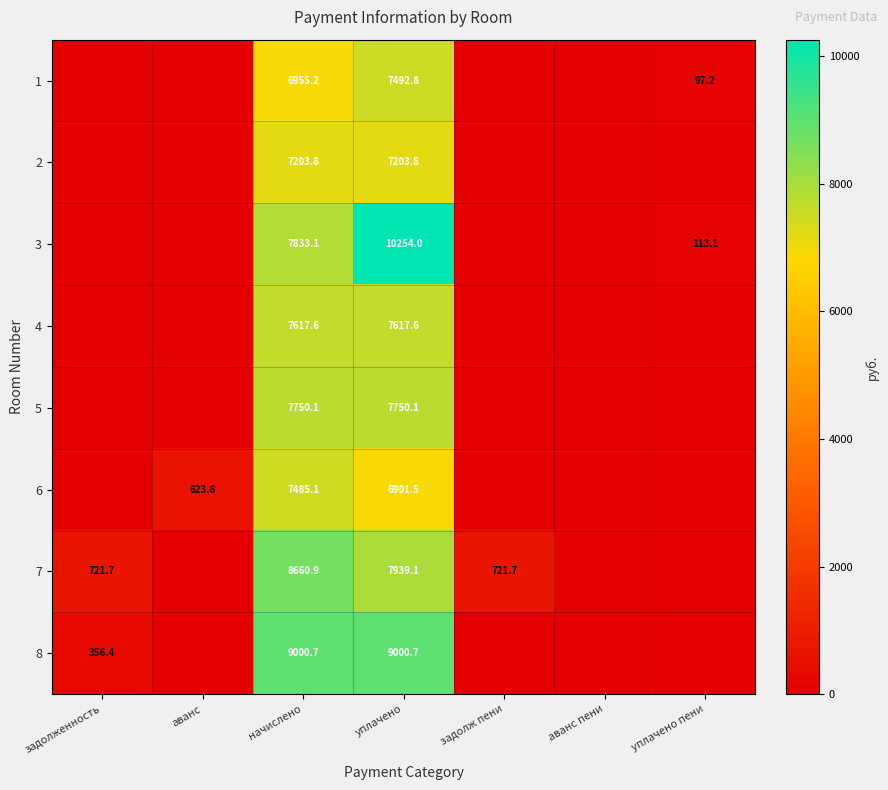

Which category has the highest value across all series?

уплачено